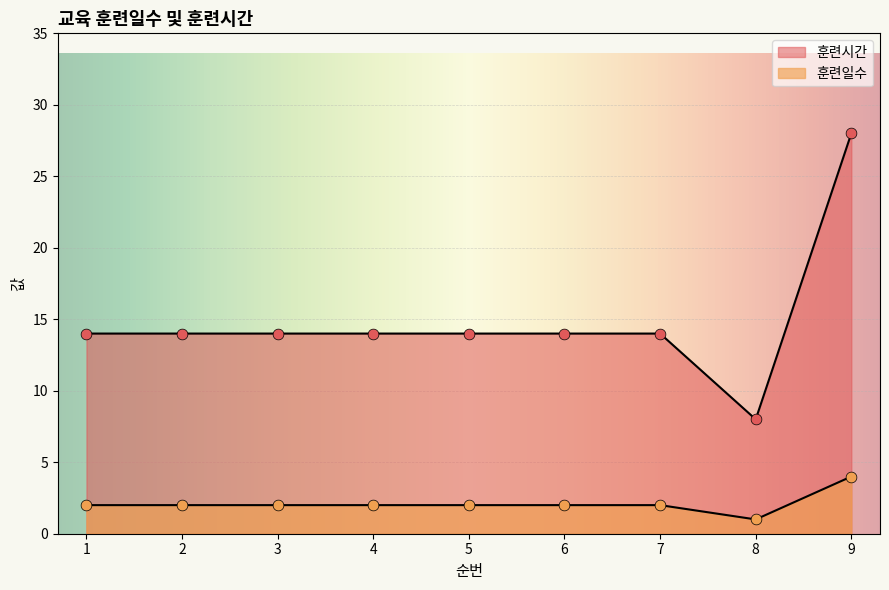

Which series has the largest total across all categories?

훈련시간